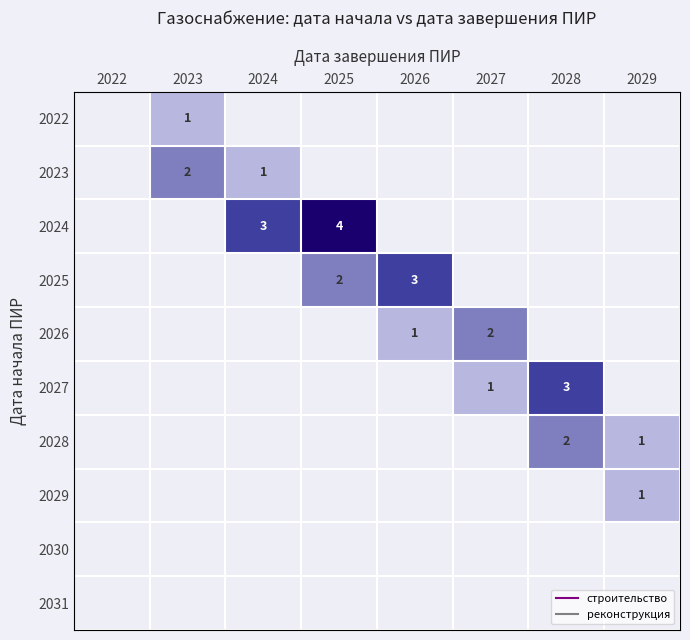

True or false: 2031 has a value of 0 at 2028.

True